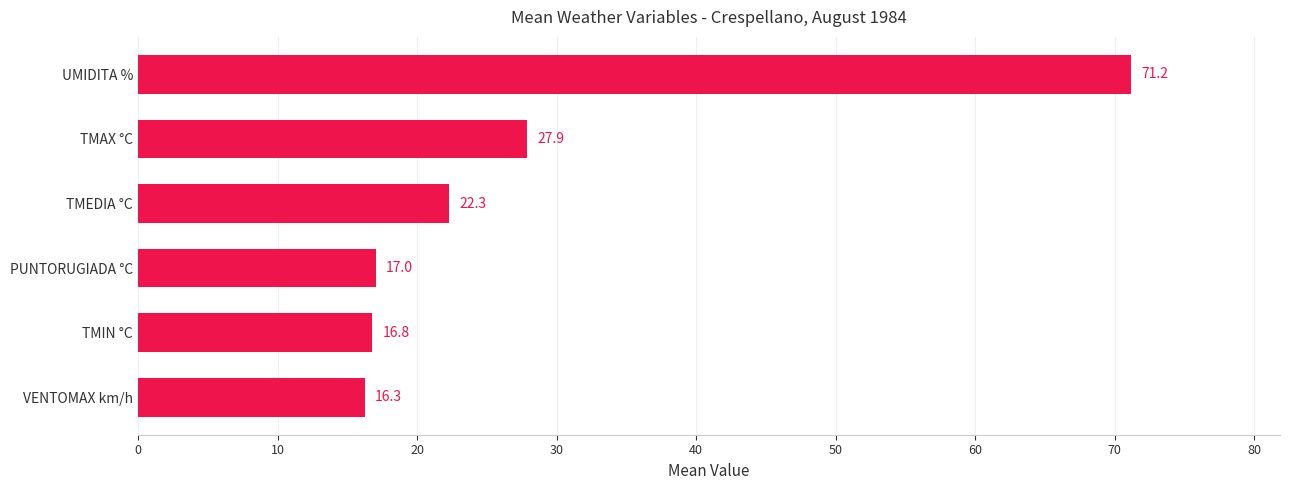

What is the maximum value shown in the chart?

71.2